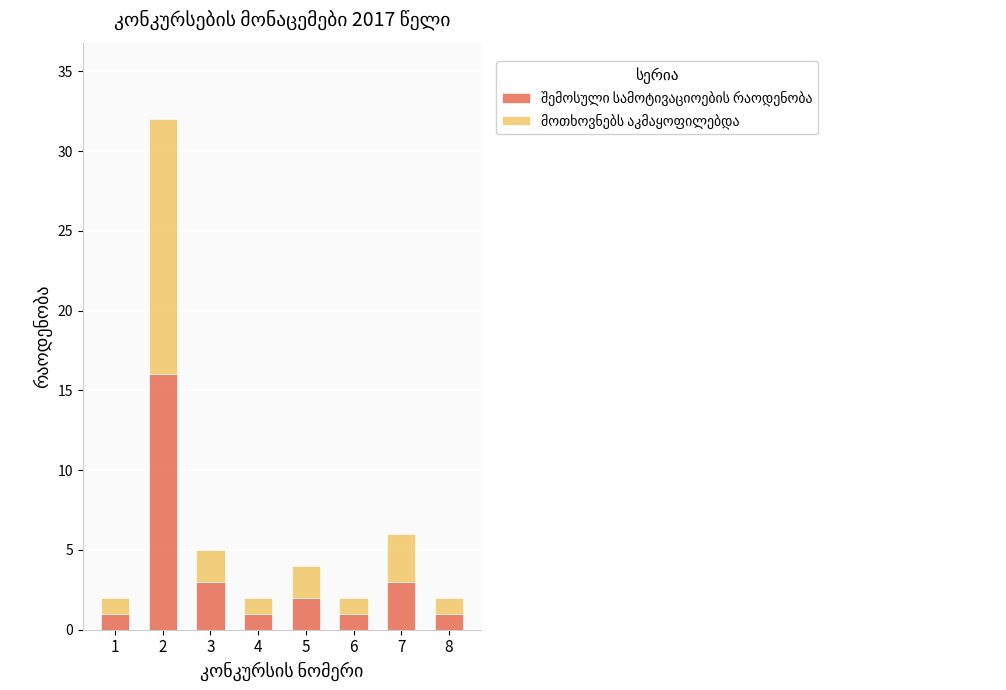

What is the sum of the შემოსული სამოტივაციოების რაოდენობა values at 3 and 7?

6